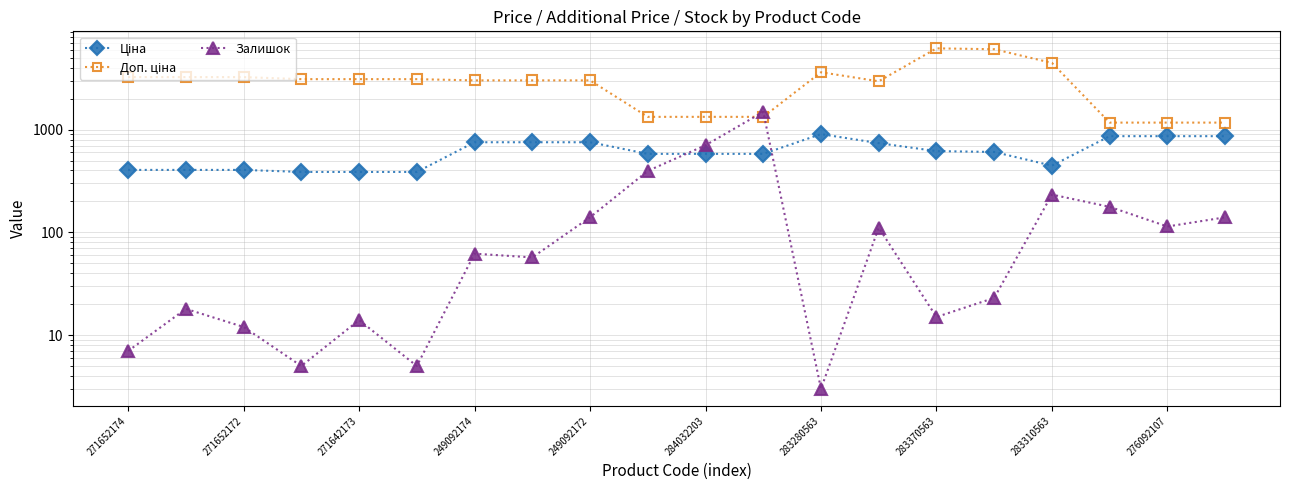

Reading left to right, extract all data points from this chart.

Ціна: 405.1	405.1	405.1	387.0	387.0	387.0	753.0	753.0	753.0	580.4	580.4	580.4	903.5	737.9	617.4	605.4	445.8	862.8	862.8	862.8
Доп. ціна: 3240.7	3240.7	3240.7	3096.2	3096.2	3096.2	3011.8	3011.8	3011.8	1330.2	1330.2	1330.2	3614.2	2951.6	6174.2	6053.7	4457.5	1169.2	1169.2	1169.2
Залишок: 7.0	18.0	12.0	5.0	14.0	5.0	62.0	57.0	140.0	396.0	704.0	1487.0	3.0	111.0	15.0	23.0	233.0	177.0	114.0	140.0